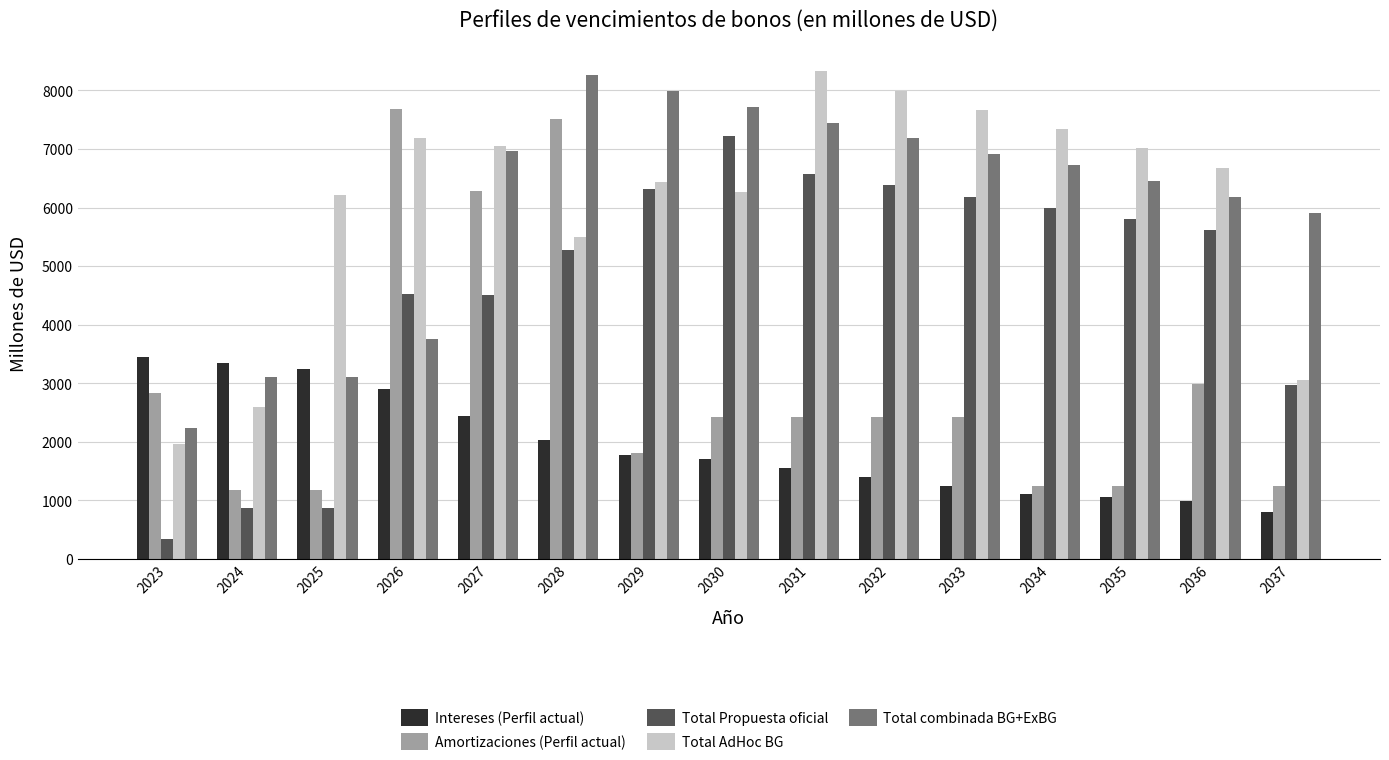

How many series are shown in this chart?

5